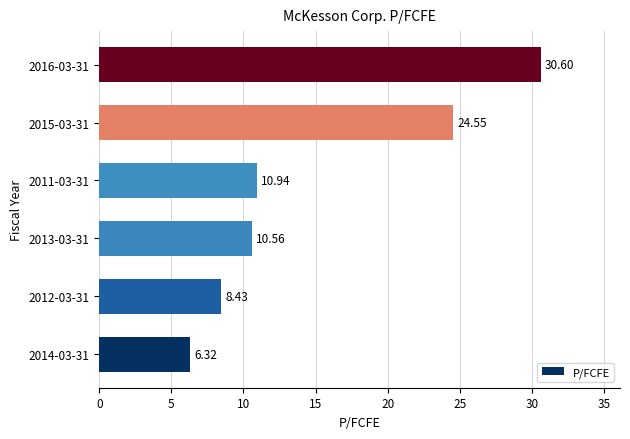

Does the chart contain stacked bars?

No